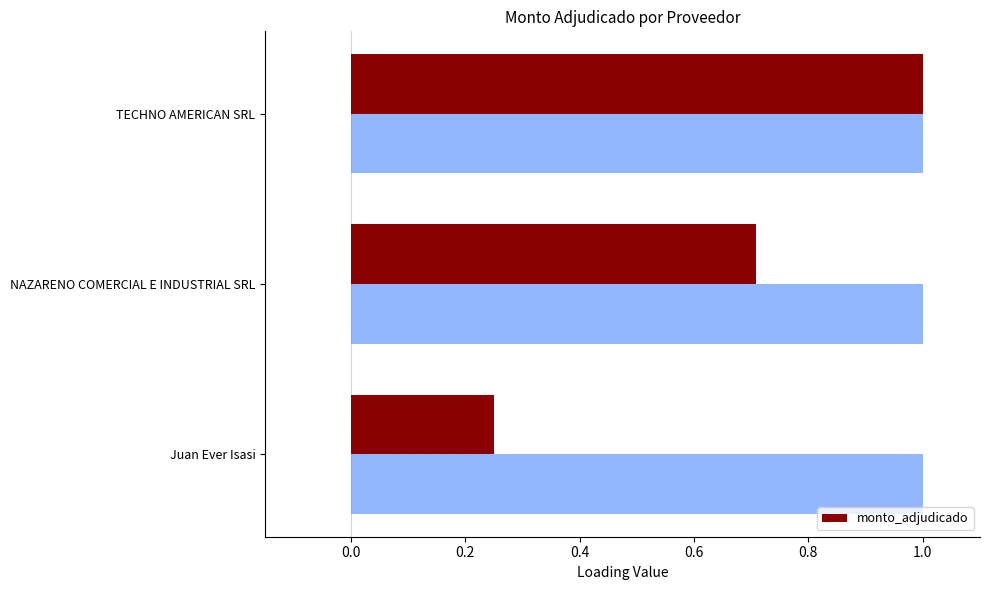

Is it true that monto_adjudicado equals 1.6 at TECHNO AMERICAN SRL?

False